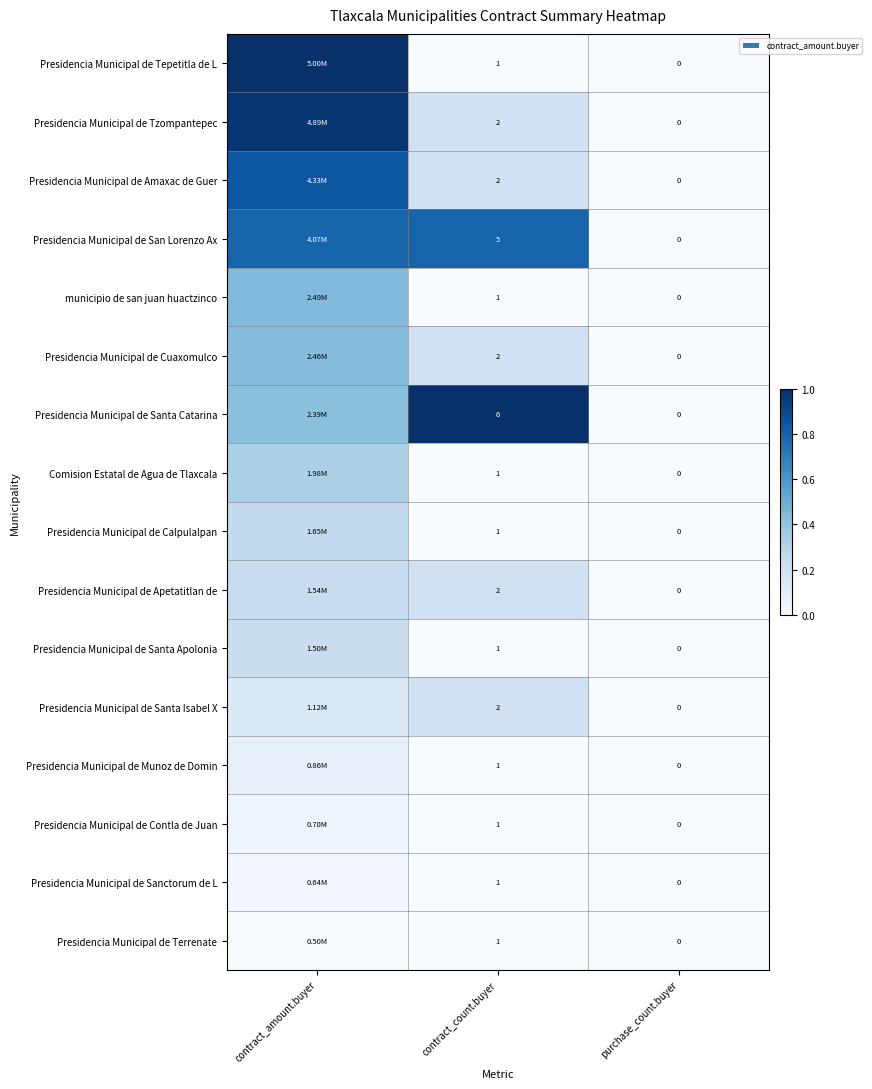

Which series changed the most between contract_count.buyer and purchase_count.buyer?

Presidencia Municipal de Santa Catarina